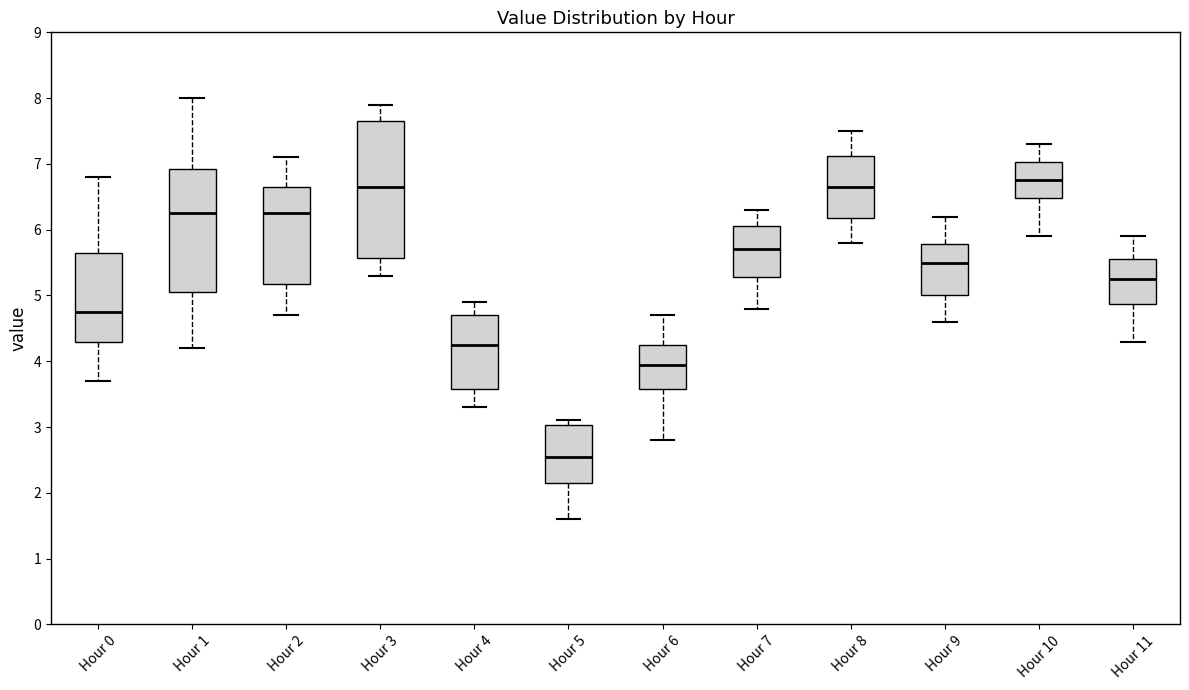

Which box has the lowest median line?

Hour 5